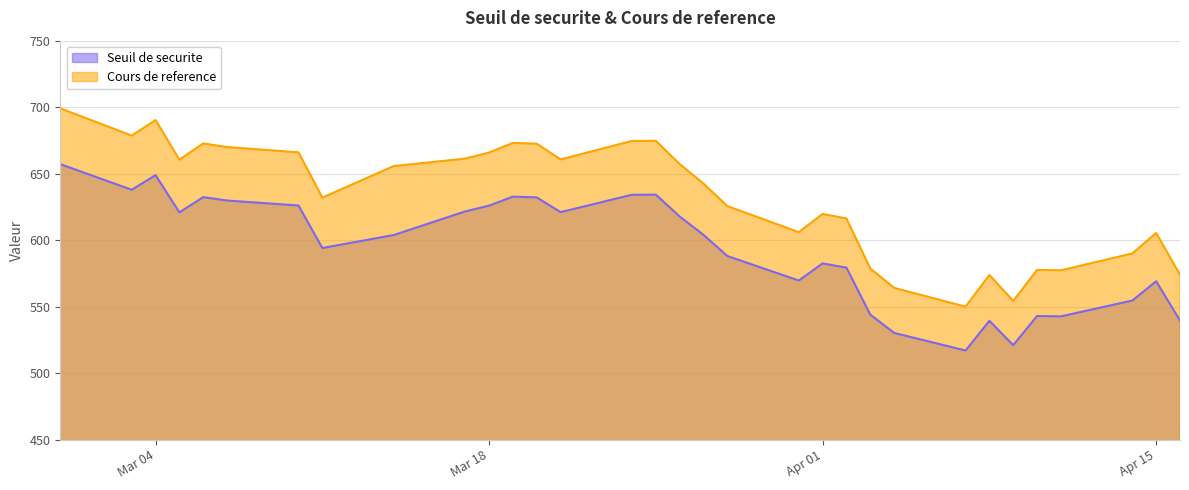

Rank the series by their maximum value, from highest to lowest.

Cours de reference, Seuil de securite